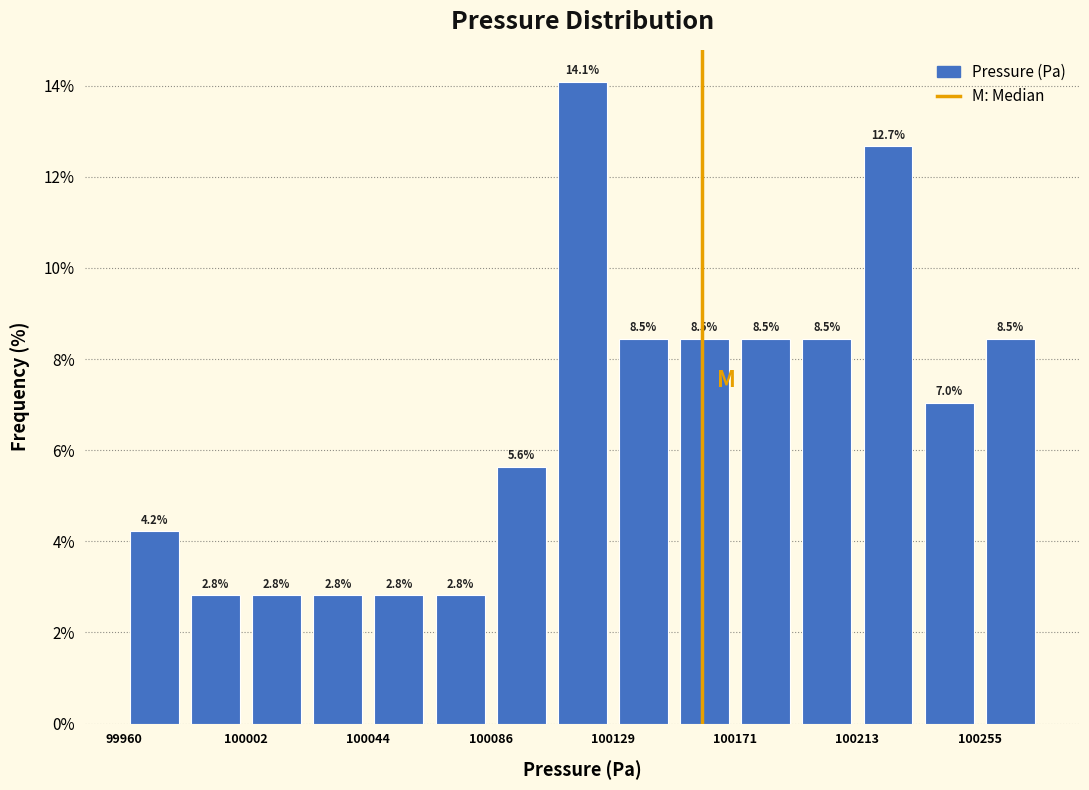

Over which range of the x-axis is the bar tallest?

100110 to 100130